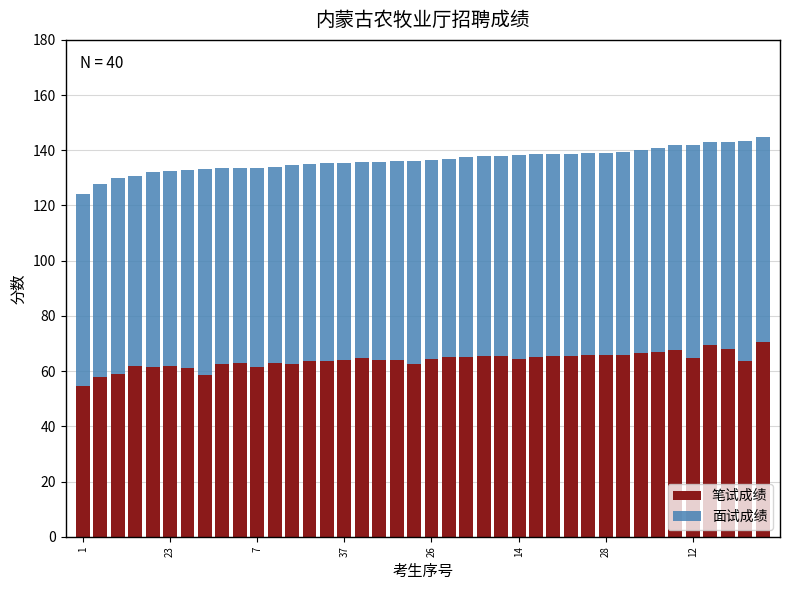

What is the average value of the 笔试成绩 series?

63.9